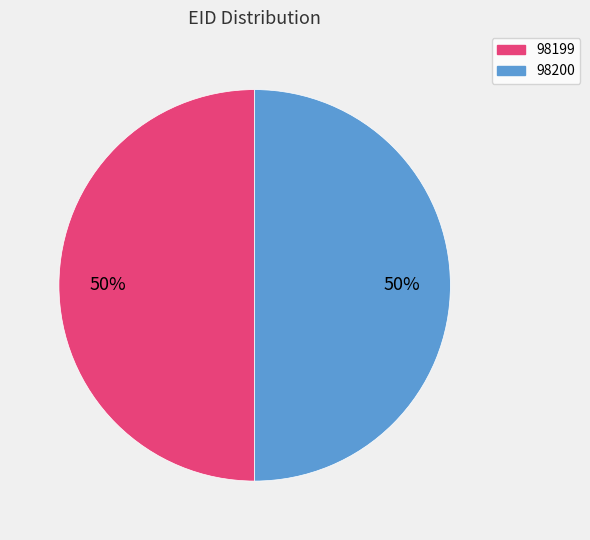

To the nearest percent, what is the average slice percentage?

50%